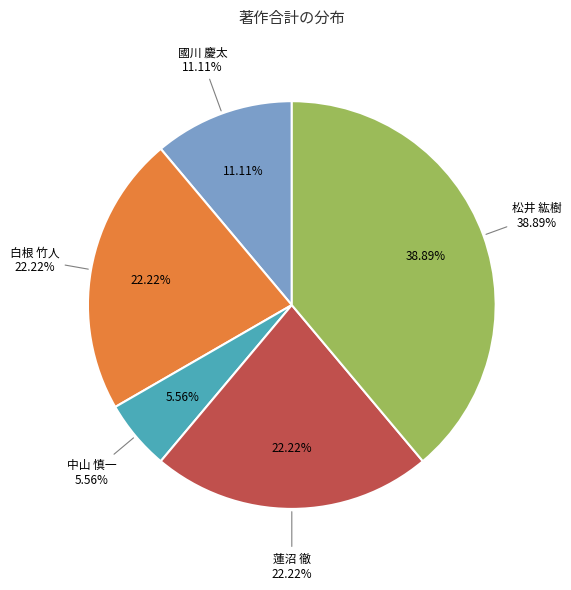

What percentage do 白根 竹人 and 松井 紘樹 together represent?

61.1%